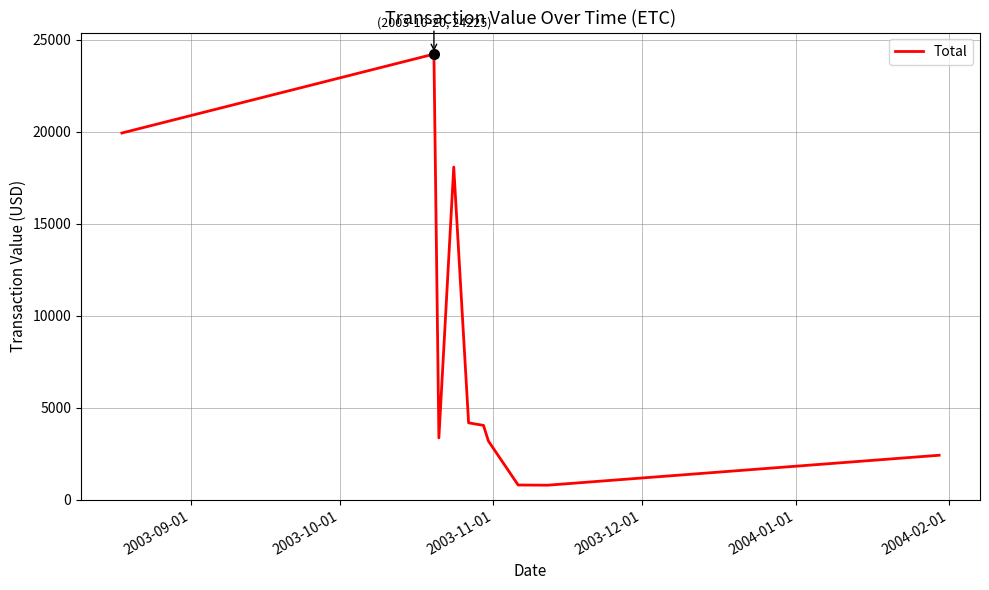

What is the difference between the maximum and minimum values?

23425